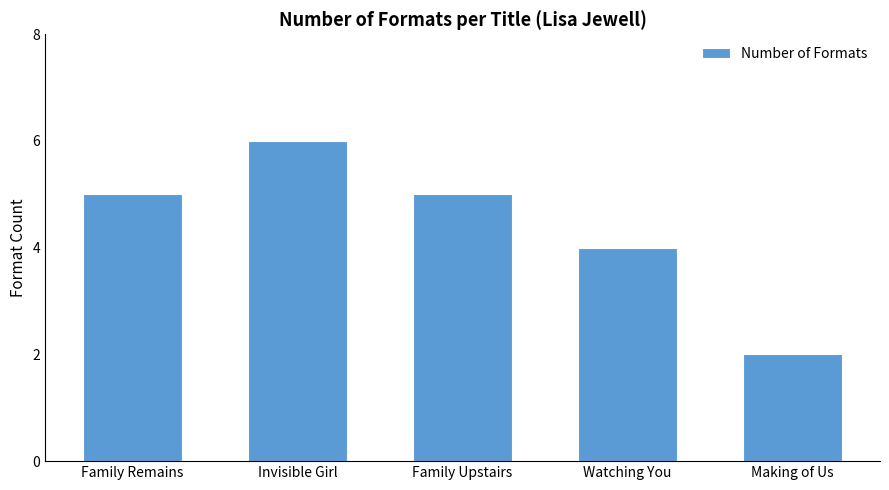

How many categories are shown in the chart?

5